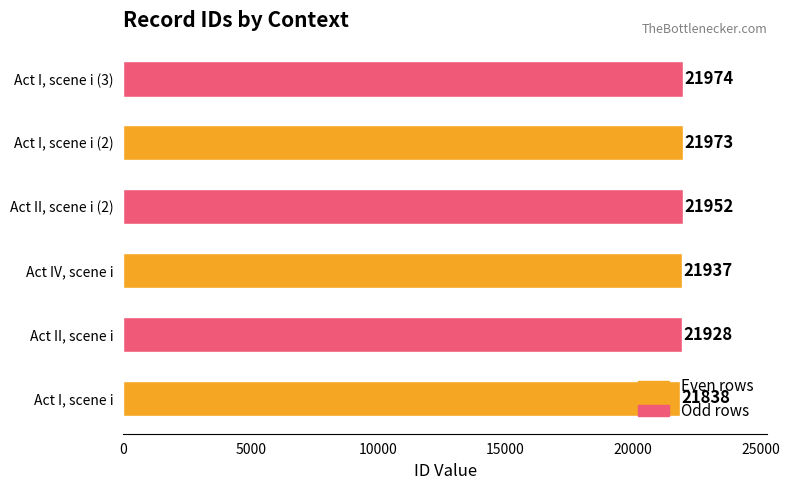

The value at Act I, scene i (2) is 21973. True or false?

True